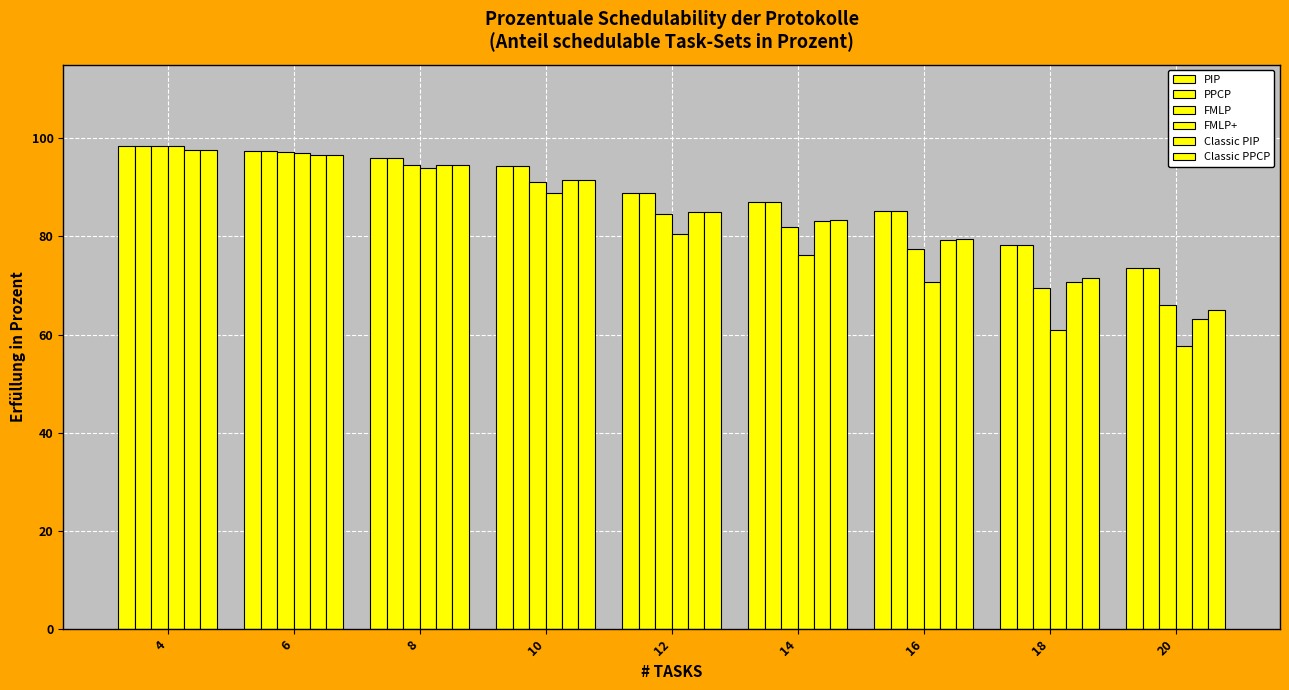

What is the value of the PIP bar at the 3rd from the left?

95.9